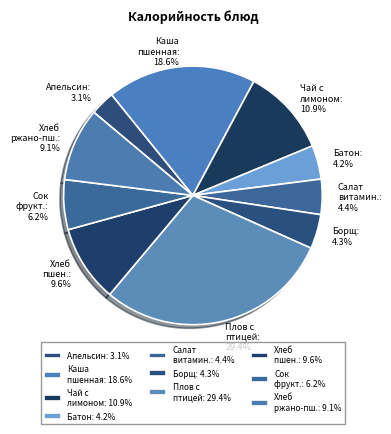

Which slice is the smallest?

Апельсин: 3.1%